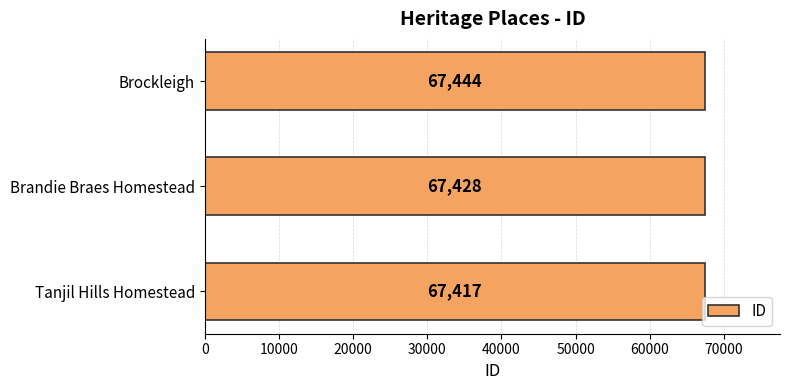

What is the sum of all values?

202289